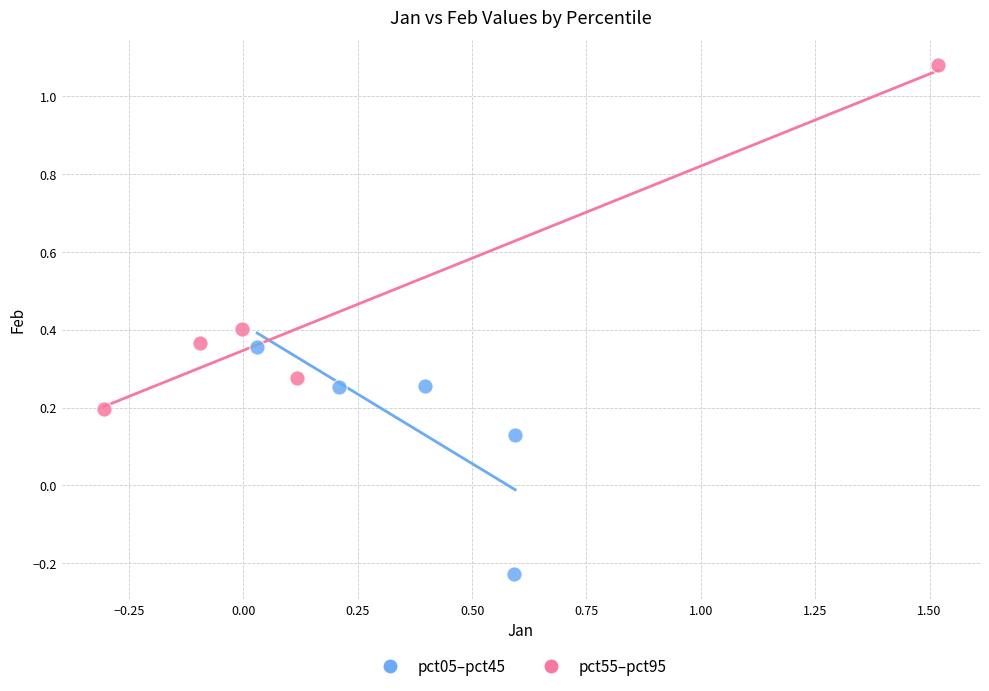

Which series contains the lowest Y value?

pct05–pct45